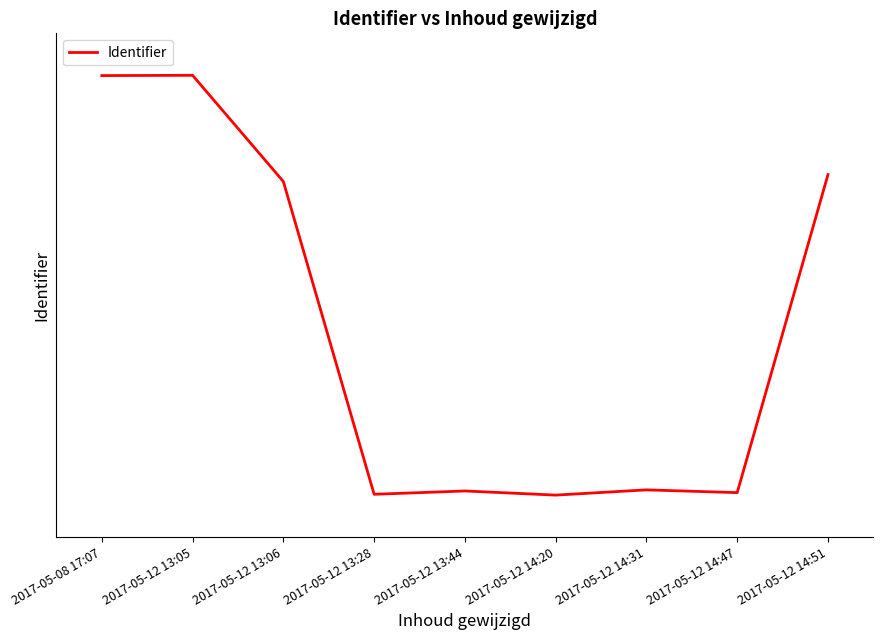

Is this an area chart (filled region under the line)?

No